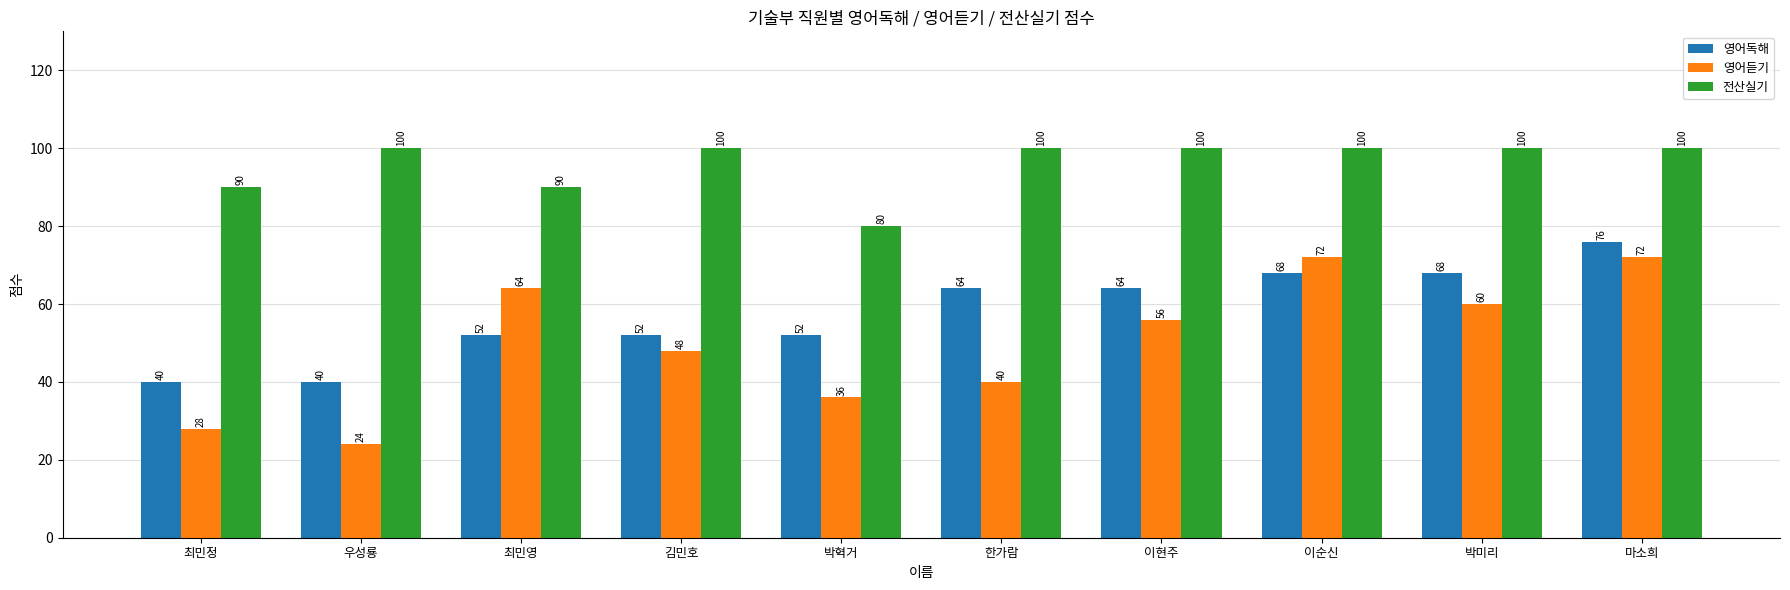

What is the total value across all series at 최민정?

158